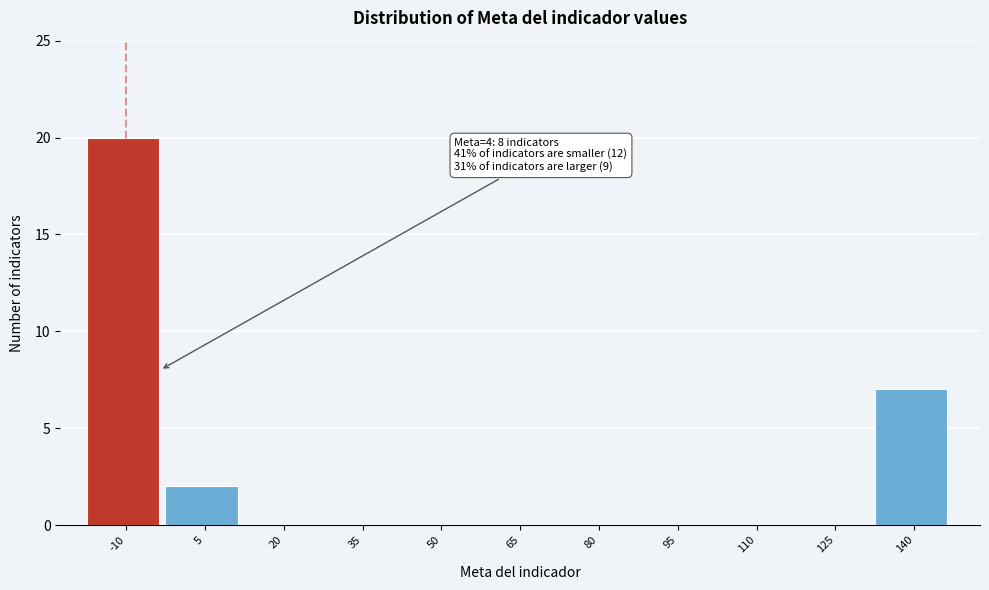

Reading left to right, transcribe all the data shown in this chart.

-10=20	5=2	20=0	35=0	50=0	65=0	80=0	95=0	110=0	125=0	140=7